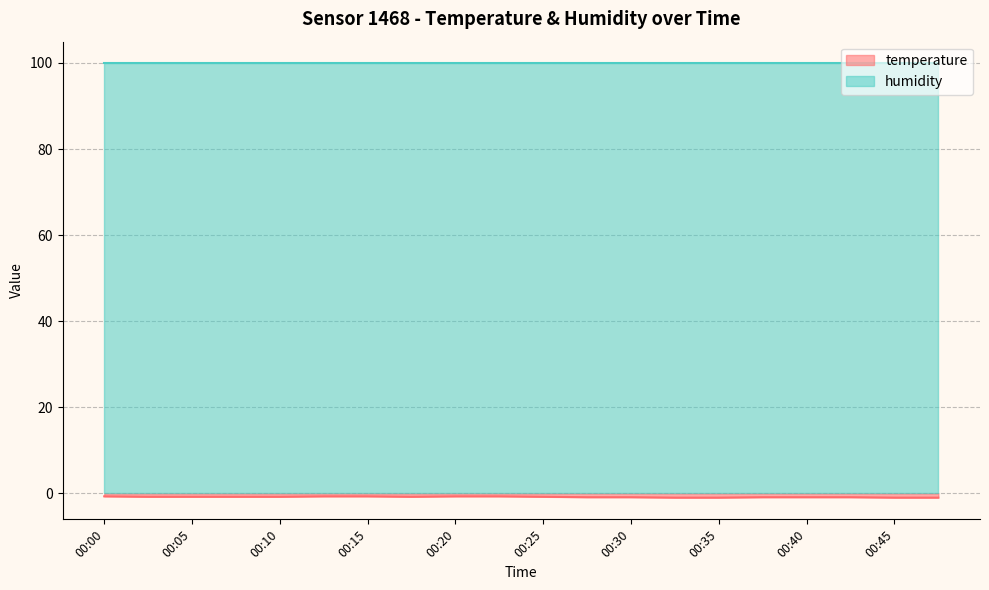

At which label is the value closest to 0?

00:00